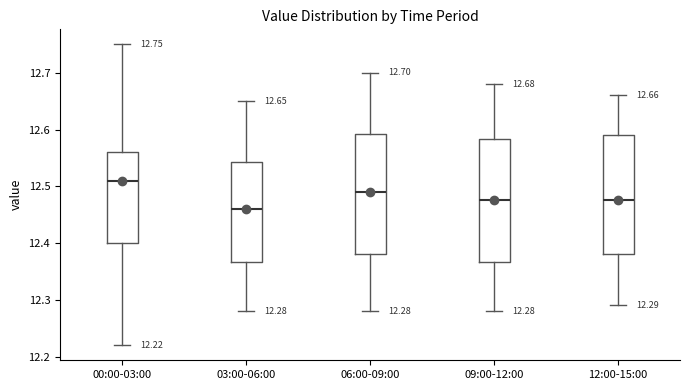

Which box has the highest median line?

00:00-03:00